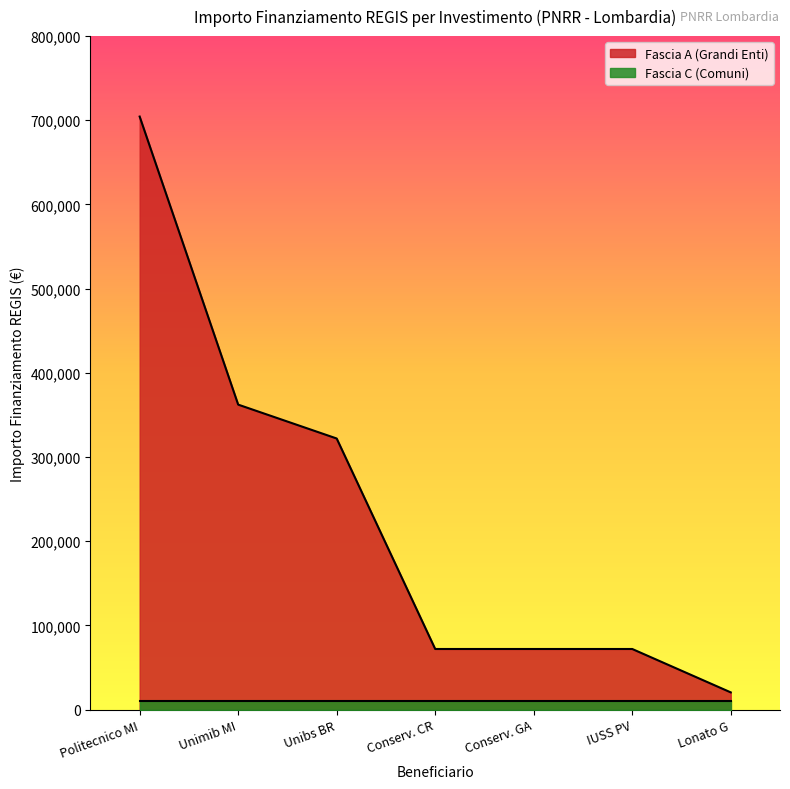

At which category is the sum across all series the highest?

Politecnico MI